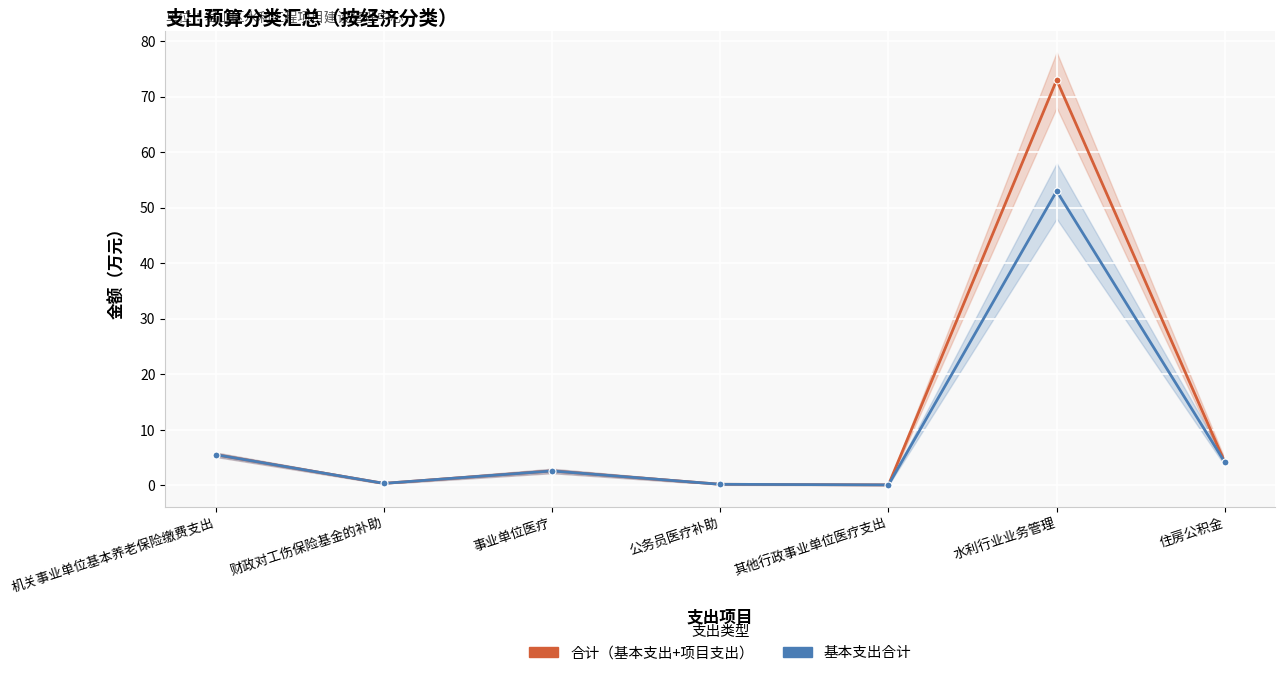

True or false: 基本支出合计 and 合计（基本支出+项目支出） intersect in this chart.

False